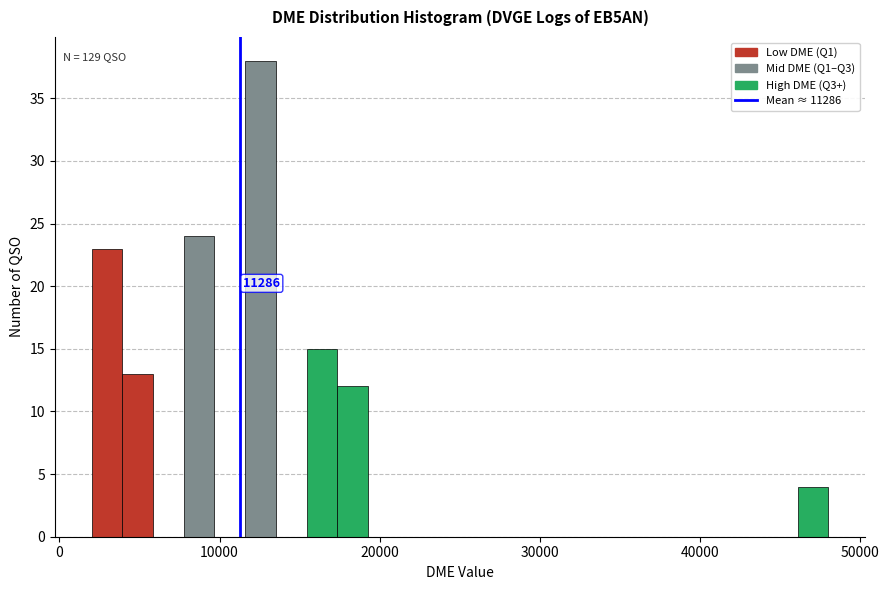

Read against the x-axis, roughly where is the centre of the tallest bar?

13000